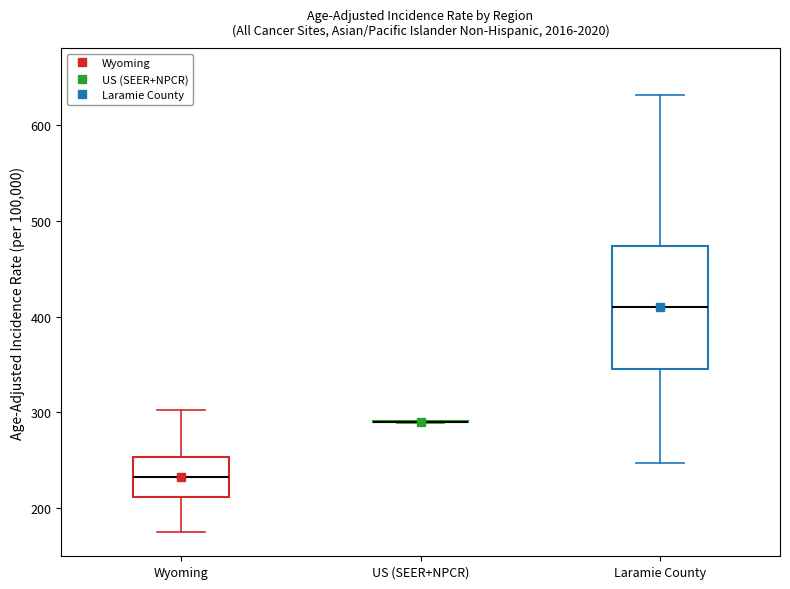

Reading left to right, transcribe this box plot: for each box, give where its median line is, the range the box spans, and where its two whiskers end, as read against the y-axis. The values are not printed on the chart, so give them approximately, as read against the axis.

Wyoming: median 230, box 210 to 250, whiskers 180 to 300
US (SEER+NPCR): box collapsed to a line at 290, whiskers 290 to 290
Laramie County: median 410, box 350 to 470, whiskers 250 to 630